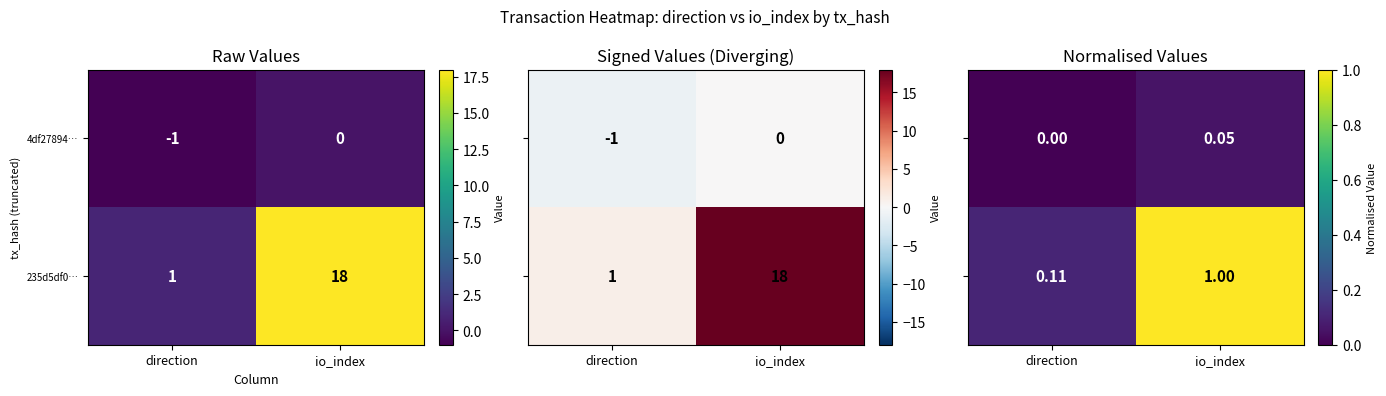

The value of 235d5df0… at direction is 0.0. True or false?

False